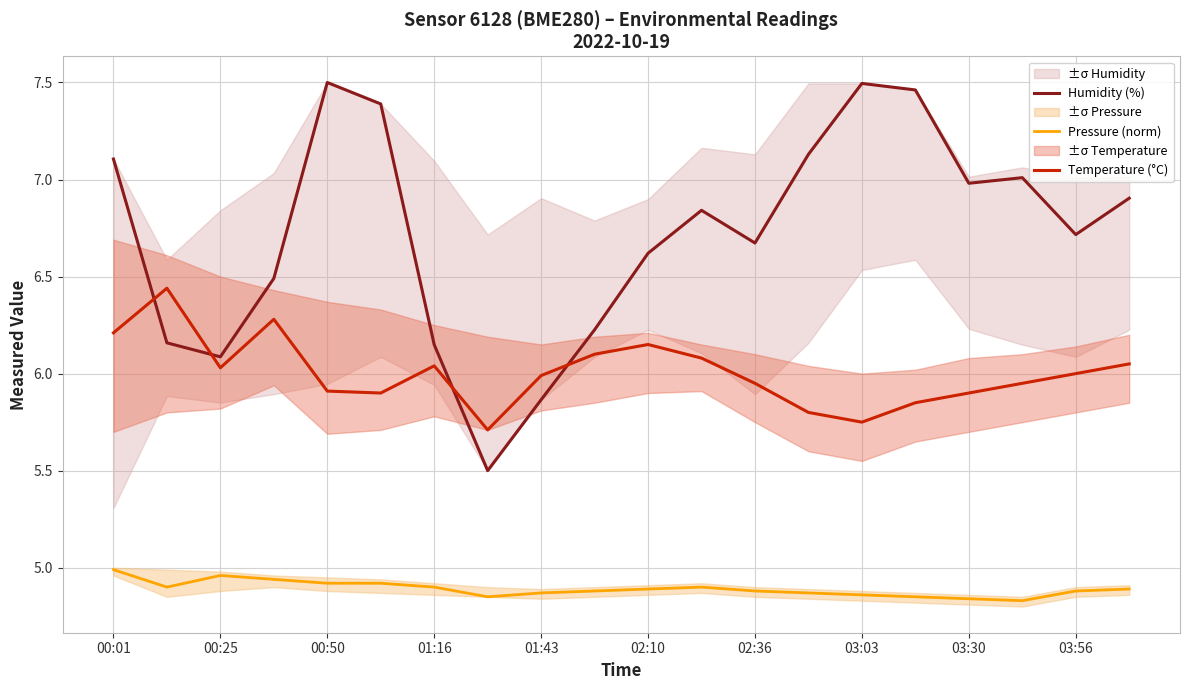

Count the number of data series in this chart.

3